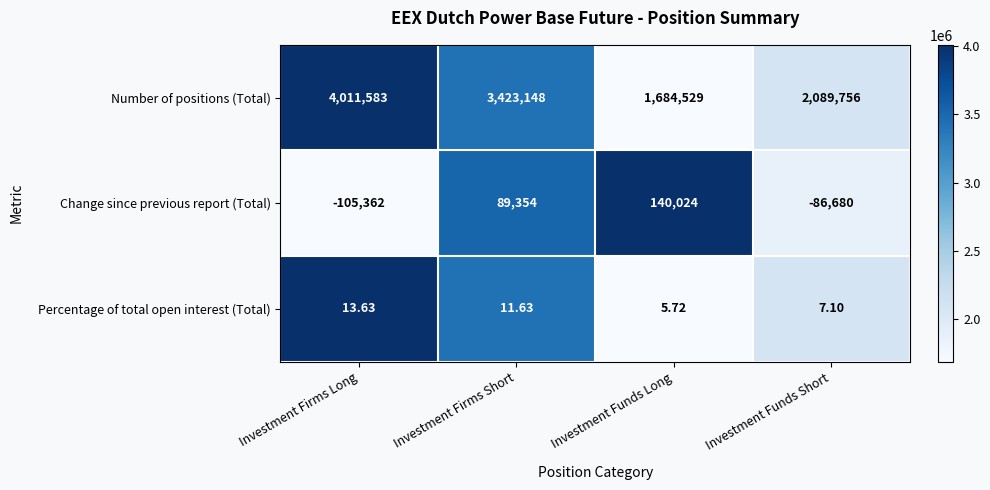

Which series has the largest total across all categories?

Number of positions (Total)